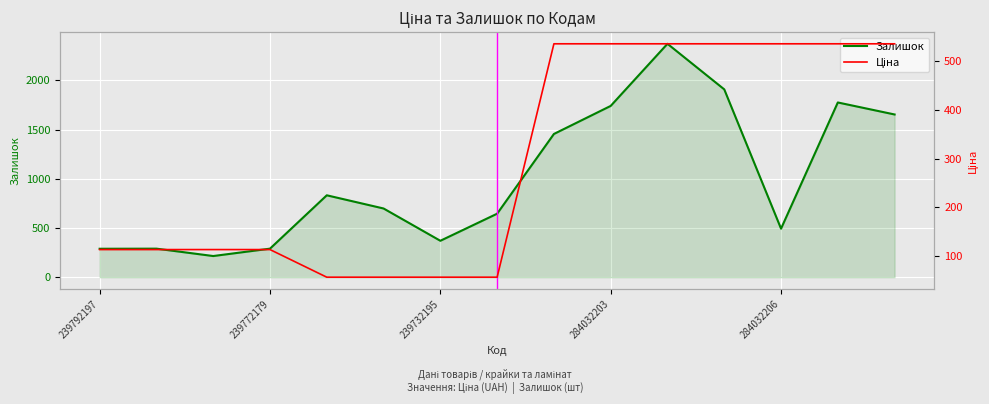

What is the lowest value of the Залишок series?

215